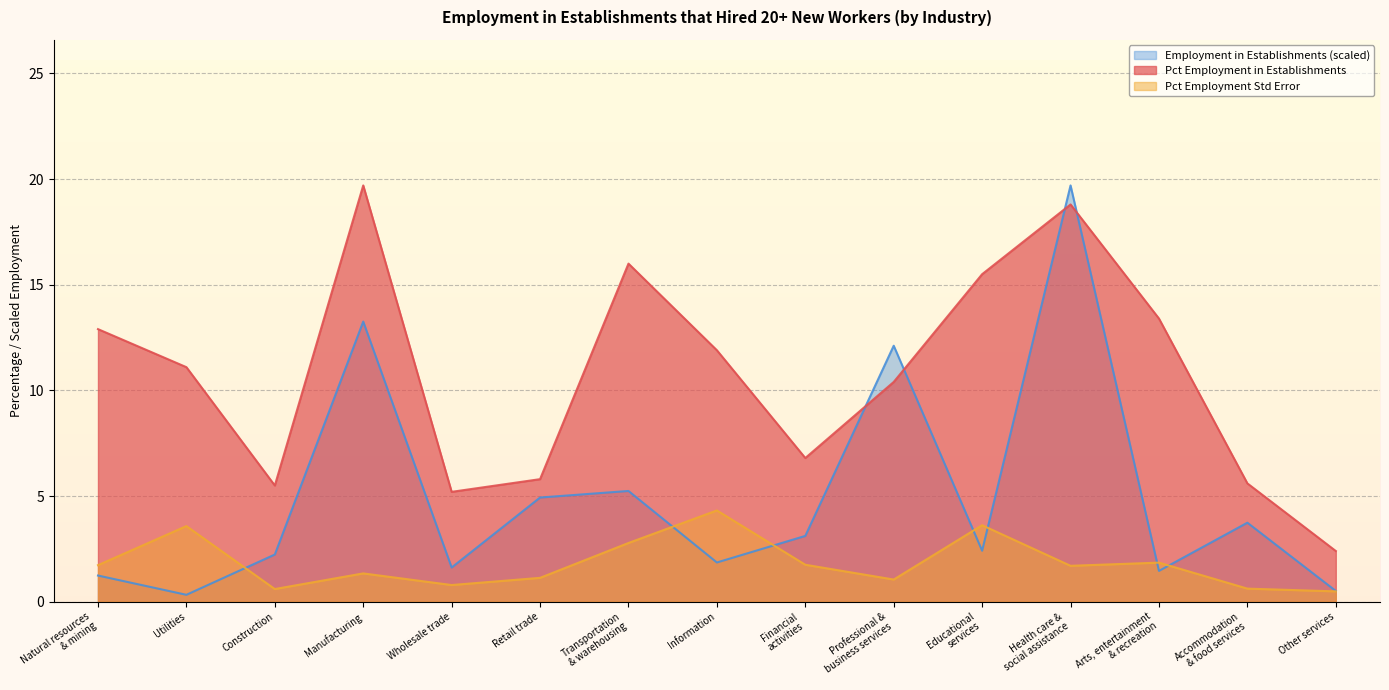

Is it true that Pct Employment in Establishments equals 14.4 at Professional &
business services?

False